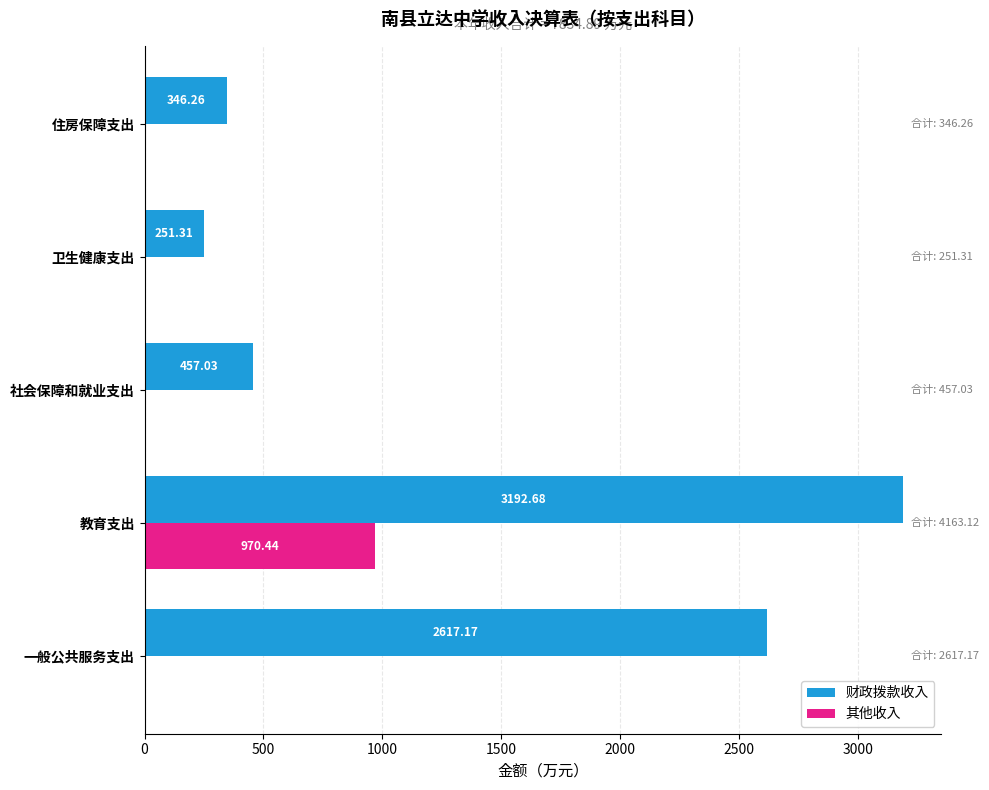

Which series changed the most between 教育支出 and 住房保障支出?

财政拨款收入